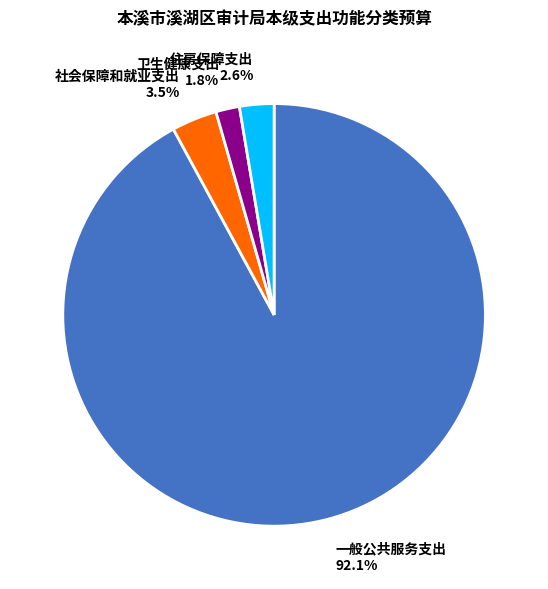

How many segments does this pie chart have?

4